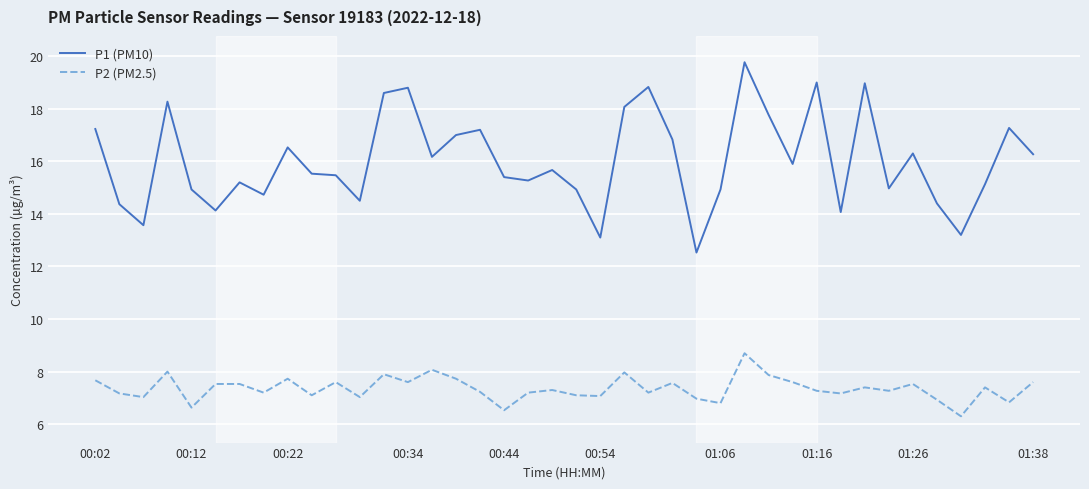

Which series has the largest total across all categories?

P1 (PM10)